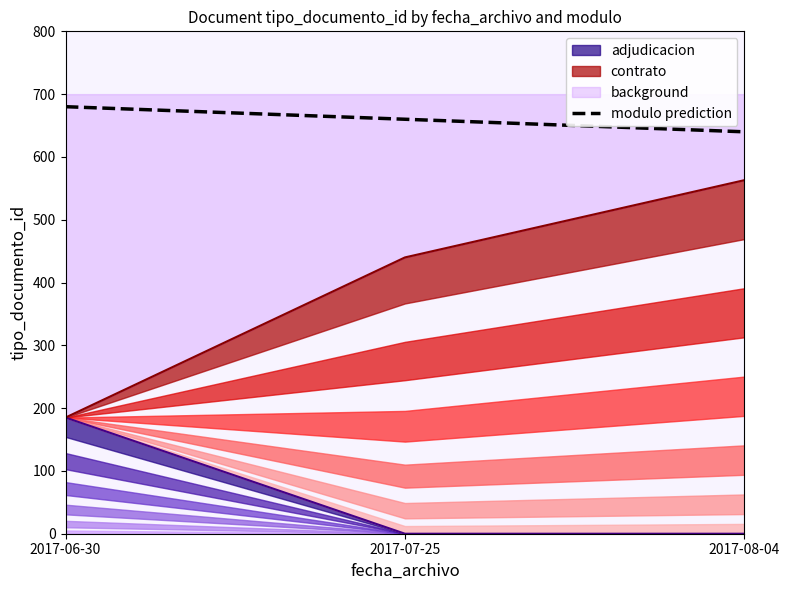

List the labels in order of value, largest first.

2017-06-30, 2017-07-25, 2017-08-04